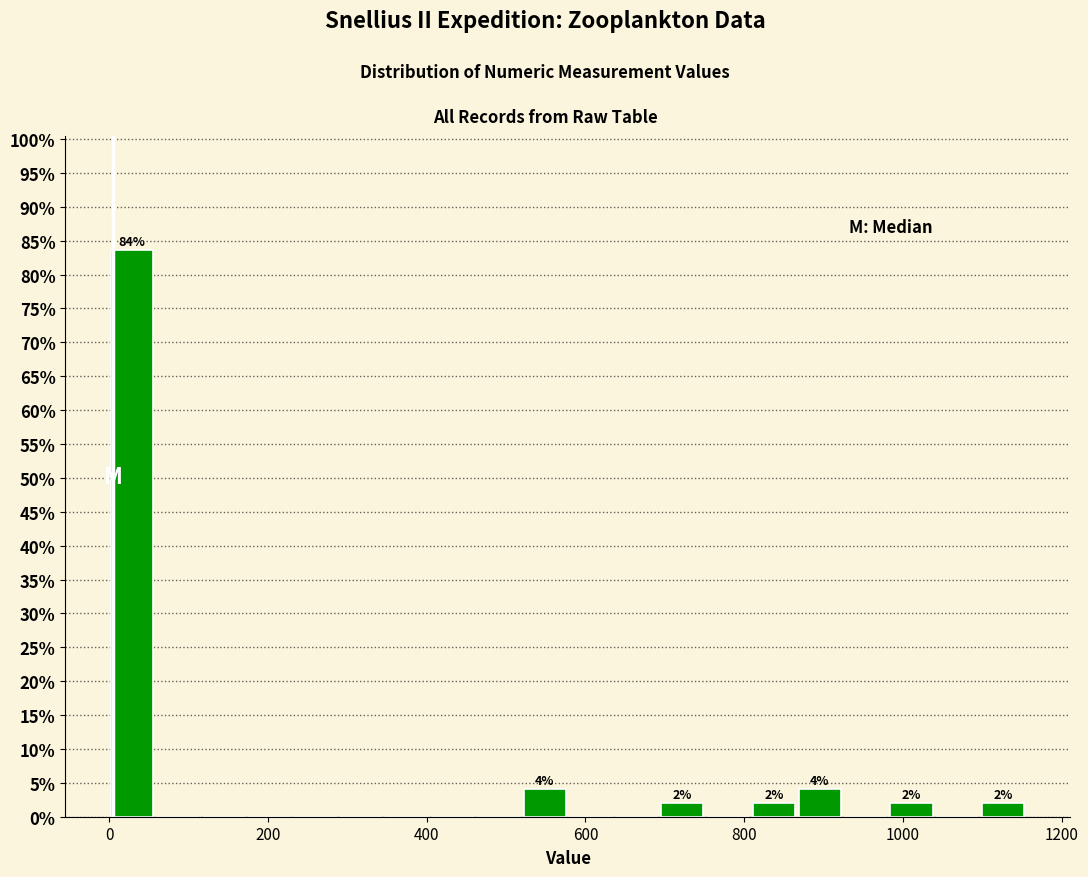

Around what value on the x-axis is the tallest bar? Give the approximate position of its centre, as read against the axis.

20